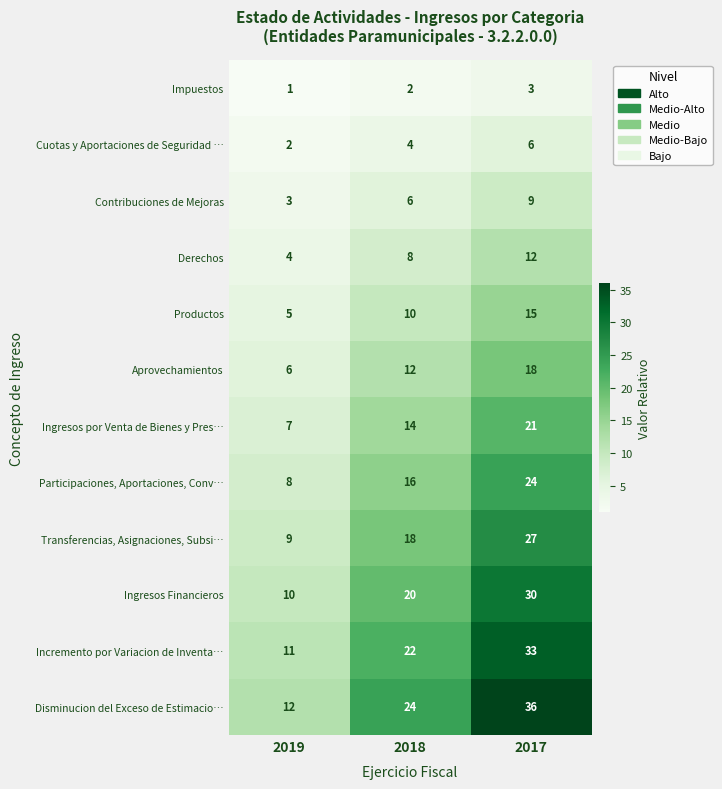

The Ingresos Financieros series shows 4 at 2019. True or false?

False